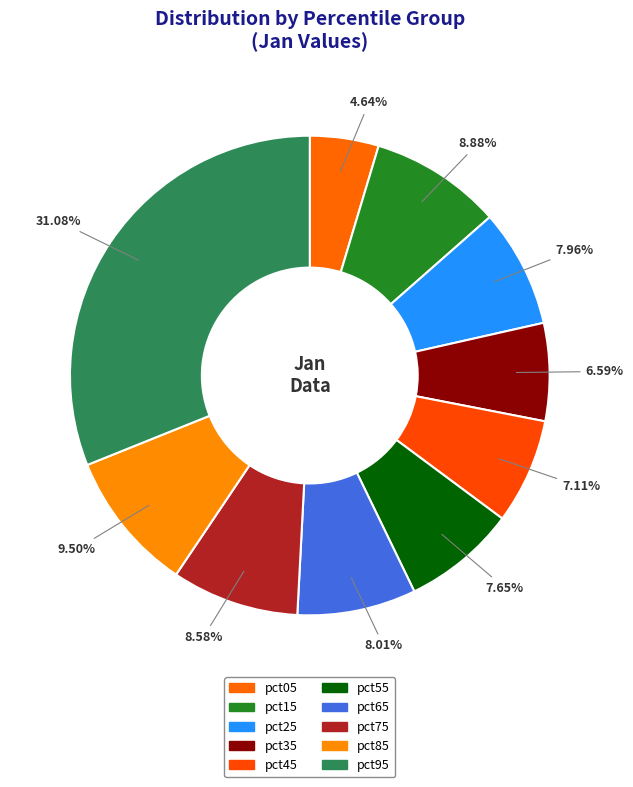

Is there any slice that represents more than half of the pie?

No